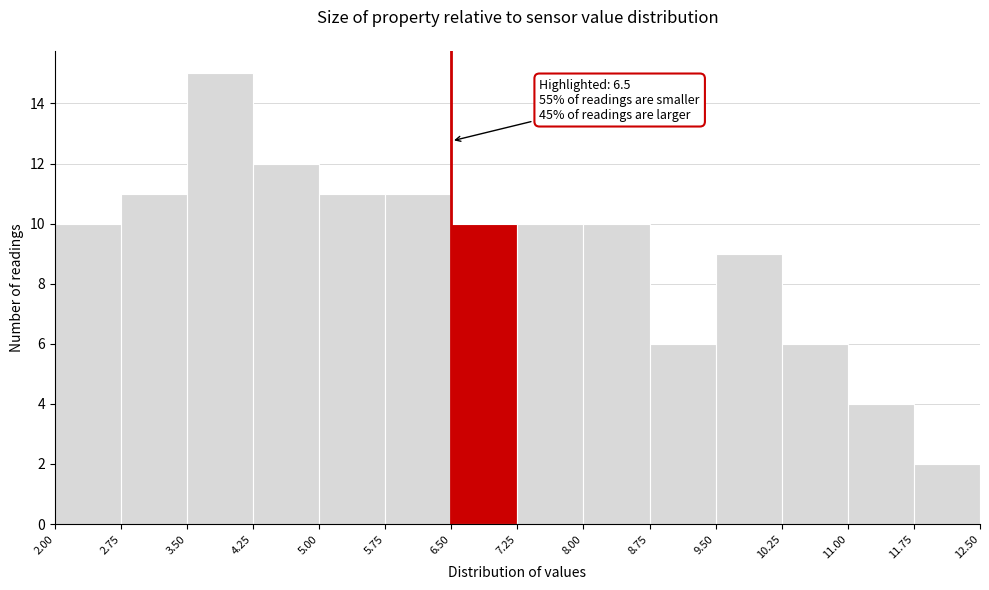

Over which range of the x-axis is the bar tallest?

3.50 to 4.25